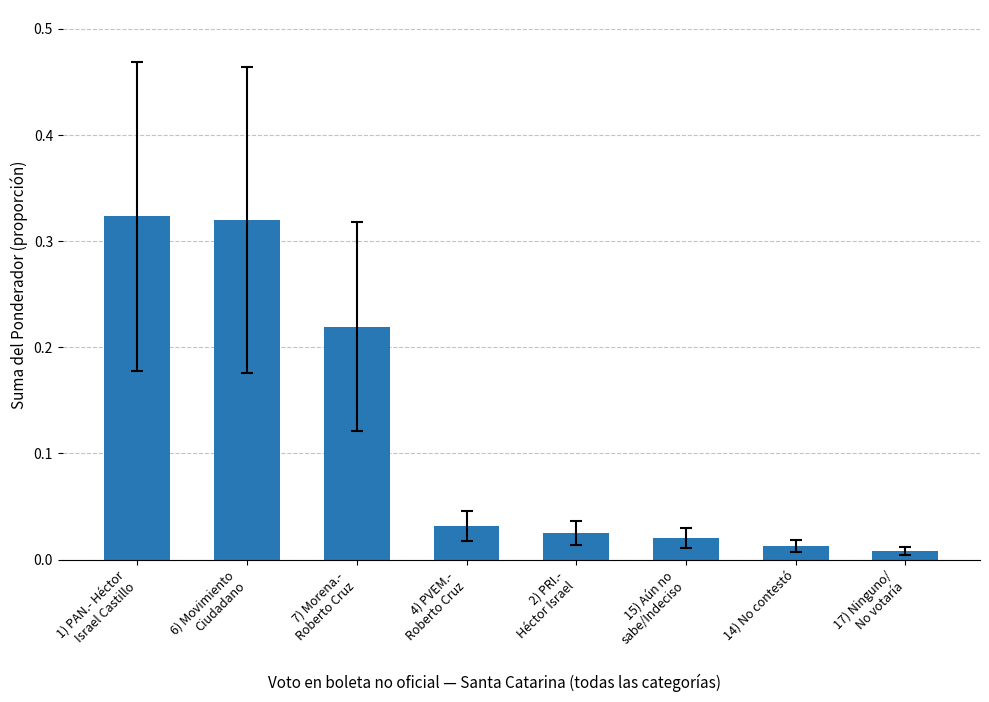

What is the average value?

0.1